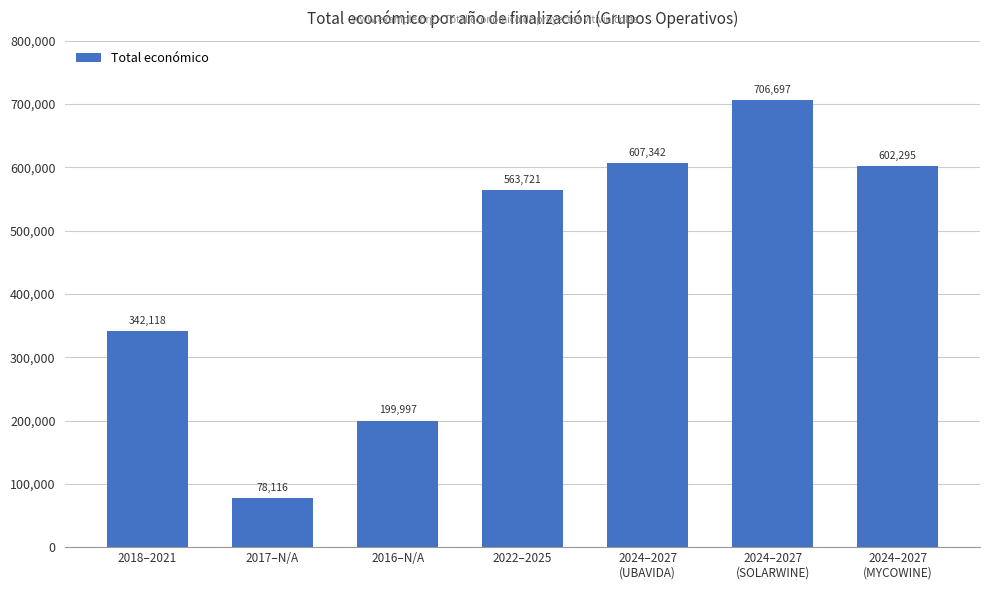

What is the label of the 6th bar from the left?

2024–2027
(SOLARWINE)